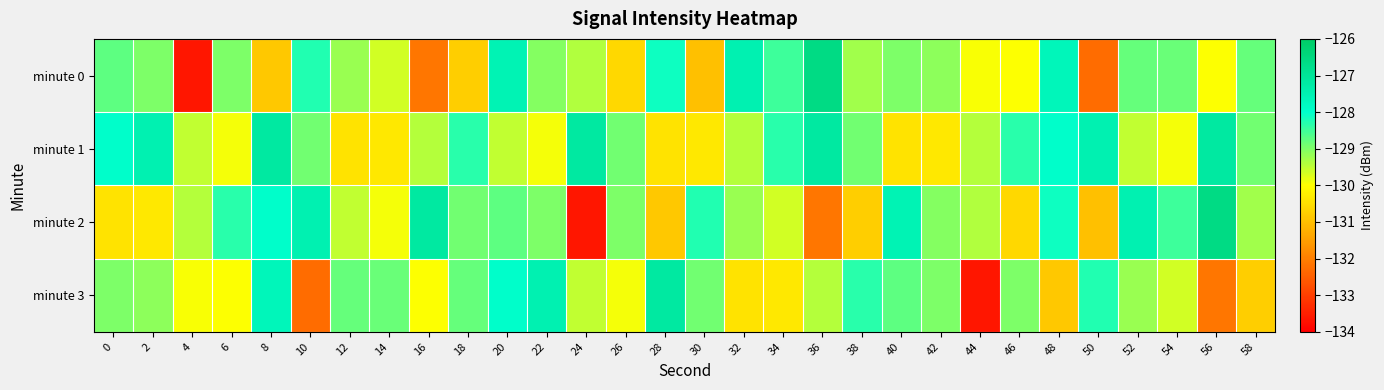

Count the number of data series in this chart.

4